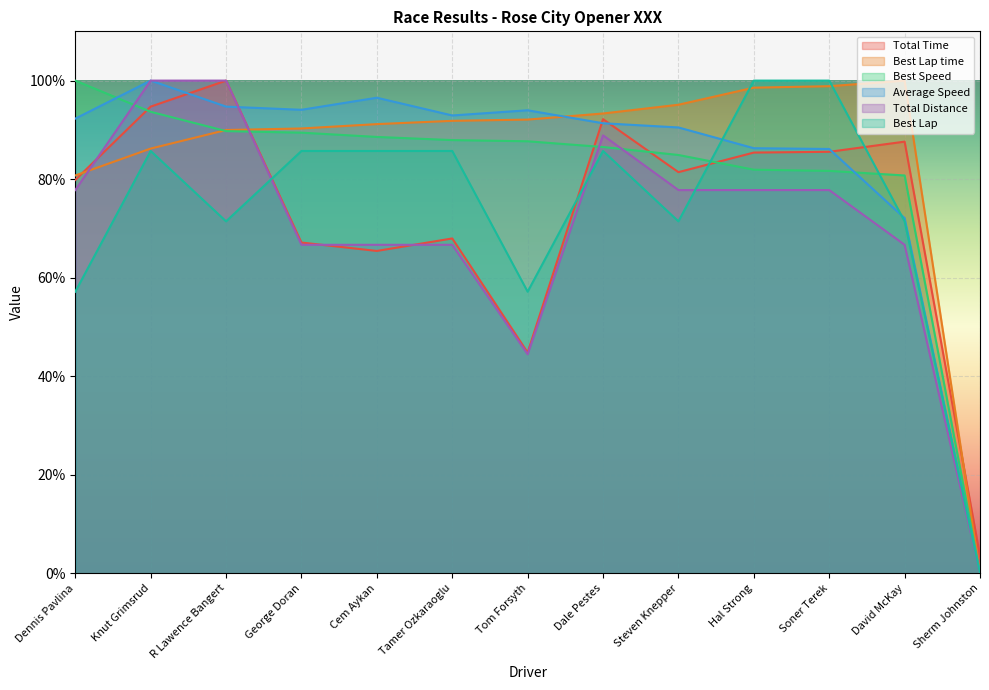

What is the sum of the Best Speed values at Dale Pestes and R Lawence Bangert?

176.3